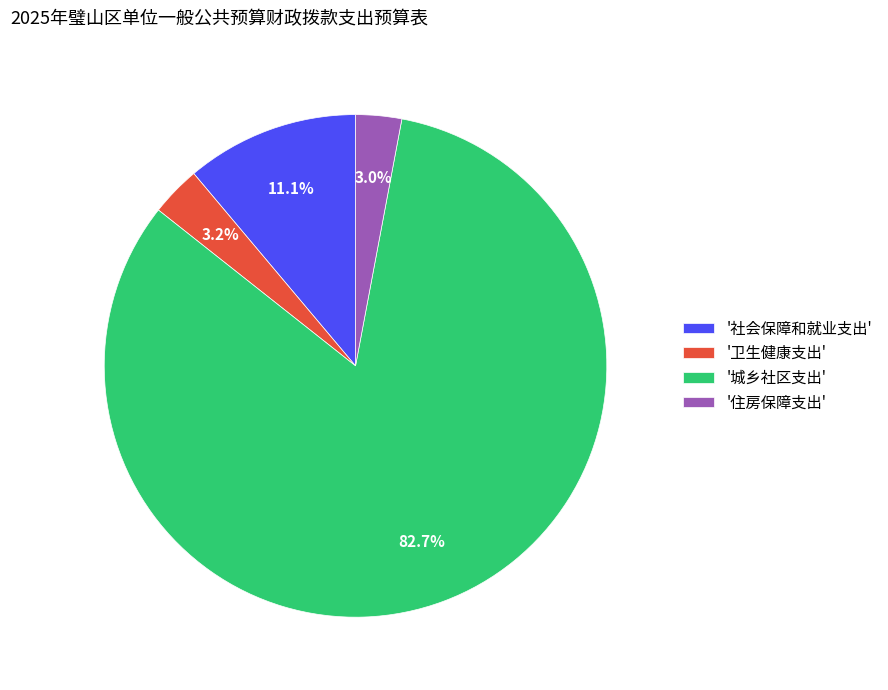

Does any single category account for the majority?

Yes